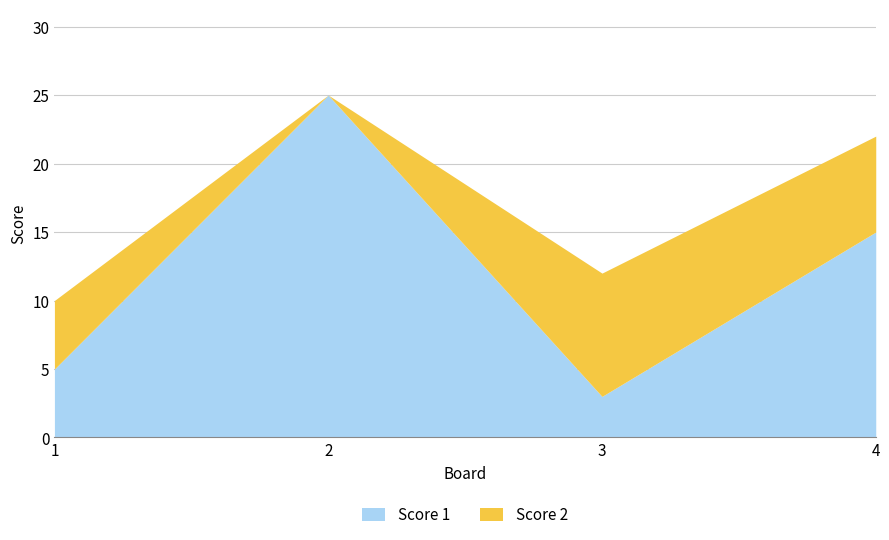

How many points are lower than both their immediate neighbors (excluding endpoints)?

1